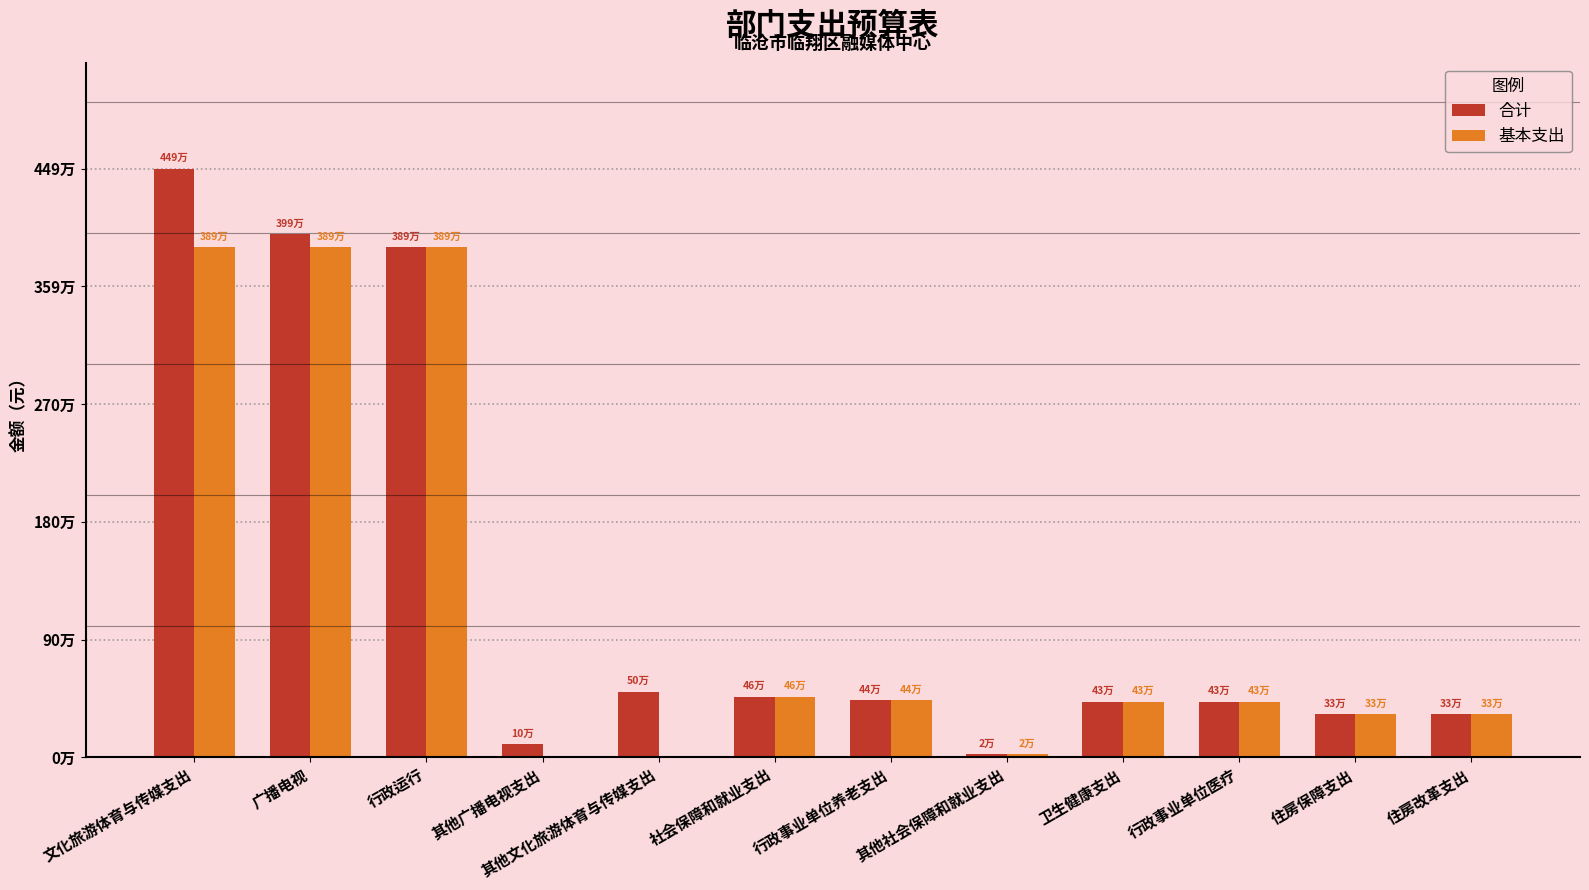

What is the total value across all series at 行政事业单位医疗?

851181.2